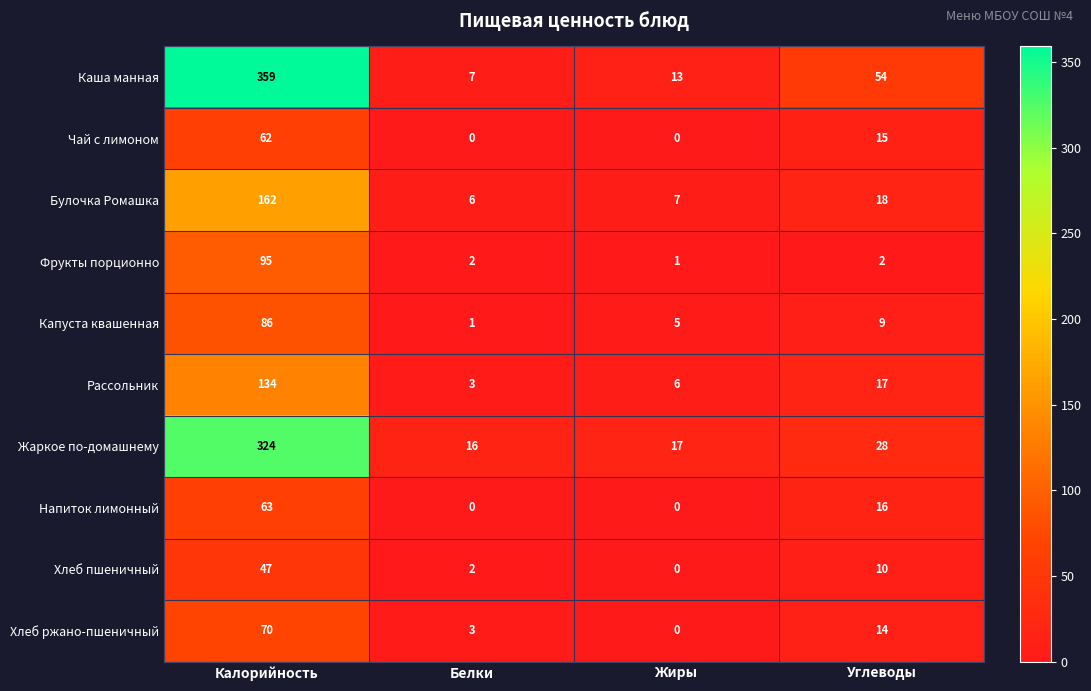

True or false: Чай с лимоном has a value of 0 at Белки.

True